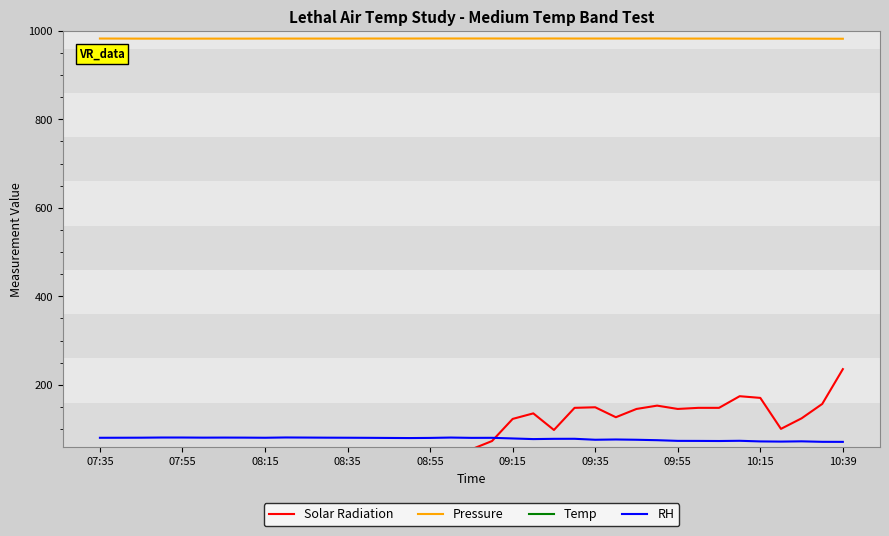

Reading right to left, list all the values displayed in this chart.

Solar Radiation: 235.6	156.9	124.4	100.6	170.6	174.4	148.1	148.1	145.6	153.1	145.6	126.9	149.4	148.1	98.1	135.6	123.1	73.1	54.4	36.9	31.9	38.1	48.1	51.9	43.1	33.1	33.1	19.4	16.9	23.1	26.9	29.4	25.6	23.1	19.4	14.4	10.6
Pressure: 982.1	982.2	982.4	982.5	982.4	982.5	982.5	982.5	982.5	982.8	982.6	982.6	982.6	982.6	982.8	982.6	982.6	982.8	982.8	982.8	982.8	982.6	982.6	982.6	982.5	982.5	982.5	982.5	982.5	982.5	982.5	982.5	982.4	982.5	982.5	982.5	982.6
Temp: 11.5	11.0	10.8	10.9	10.7	10.3	10.2	9.9	9.9	9.4	9.0	8.9	8.9	8.4	8.2	8.2	7.7	7.4	7.2	7.1	7.2	7.2	7.1	7.0	6.9	6.8	6.7	6.7	6.8	6.6	6.5	6.5	6.4	6.2	6.3	6.2	6.2
RH: 71.2	71.3	72.4	71.8	72.2	73.6	73.1	73.4	73.5	75.0	76.0	76.6	76.0	78.2	78.1	77.5	78.9	80.4	80.3	81.0	80.2	79.8	80.1	80.3	80.5	80.7	80.9	81.2	80.5	80.8	80.9	80.8	81.0	81.0	80.7	80.5	80.4